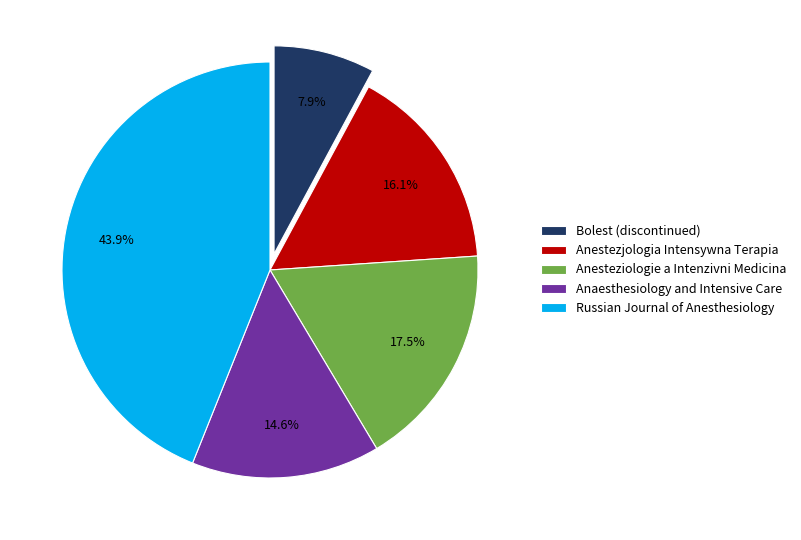

Which has a higher value, Russian Journal of Anesthesiology or Anaesthesiology and Intensive Care?

Russian Journal of Anesthesiology